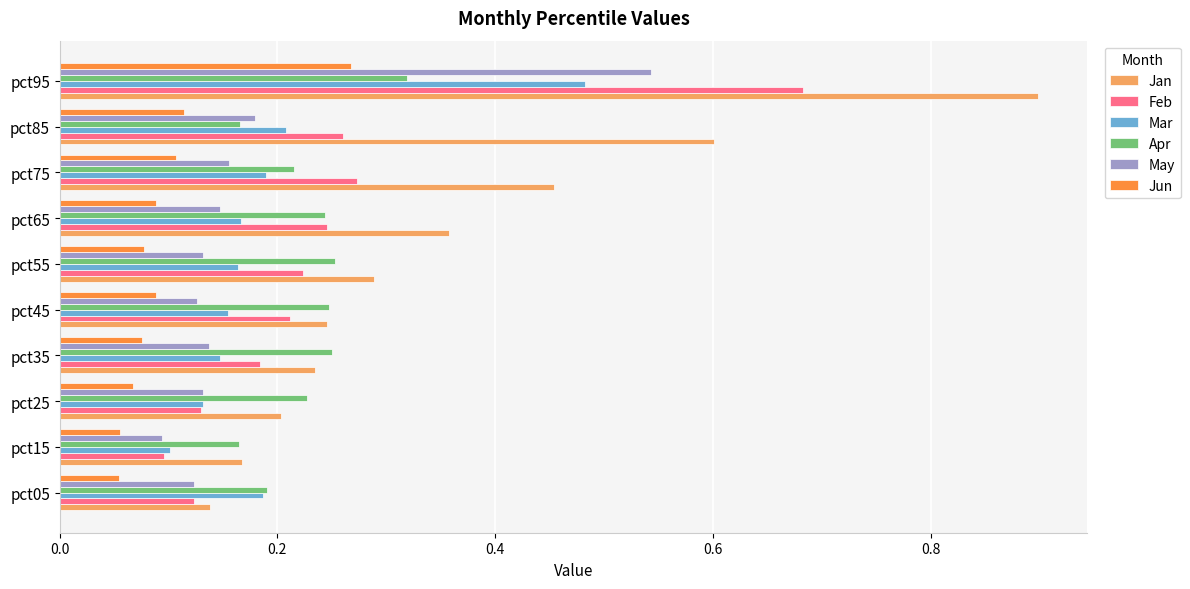

Which category has the highest value in the Apr series?

pct95